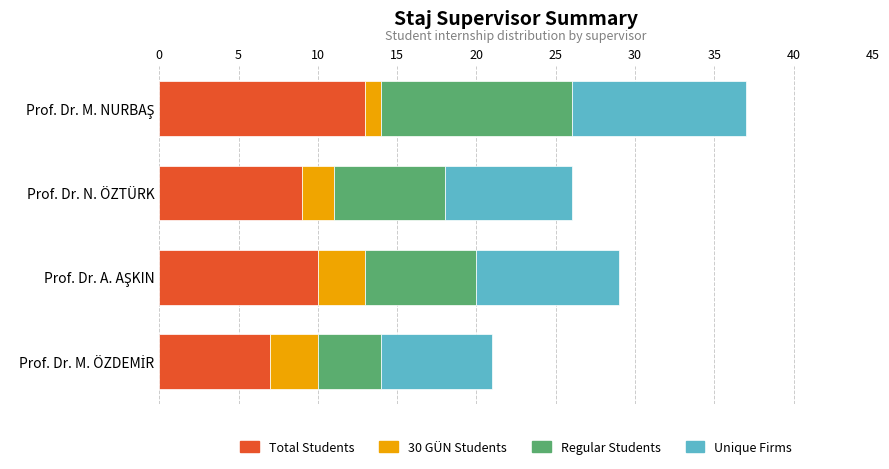

What is the total value across all series at Prof. Dr. N. ÖZTÜRK?

26